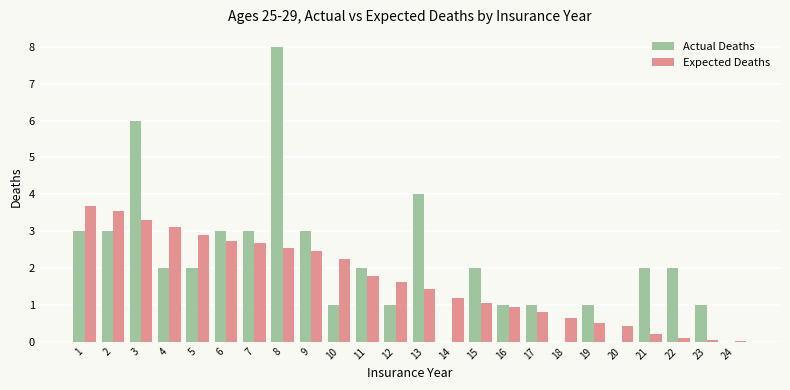

At which label does Actual Deaths first exceed 2?

1